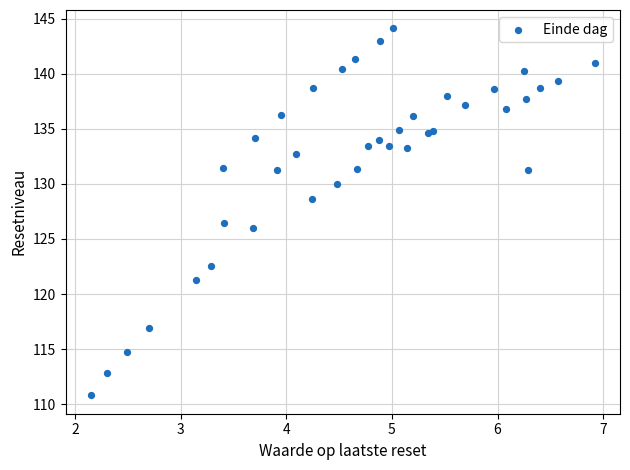

What Y value in the scatter plot is closest to 127?

126.5